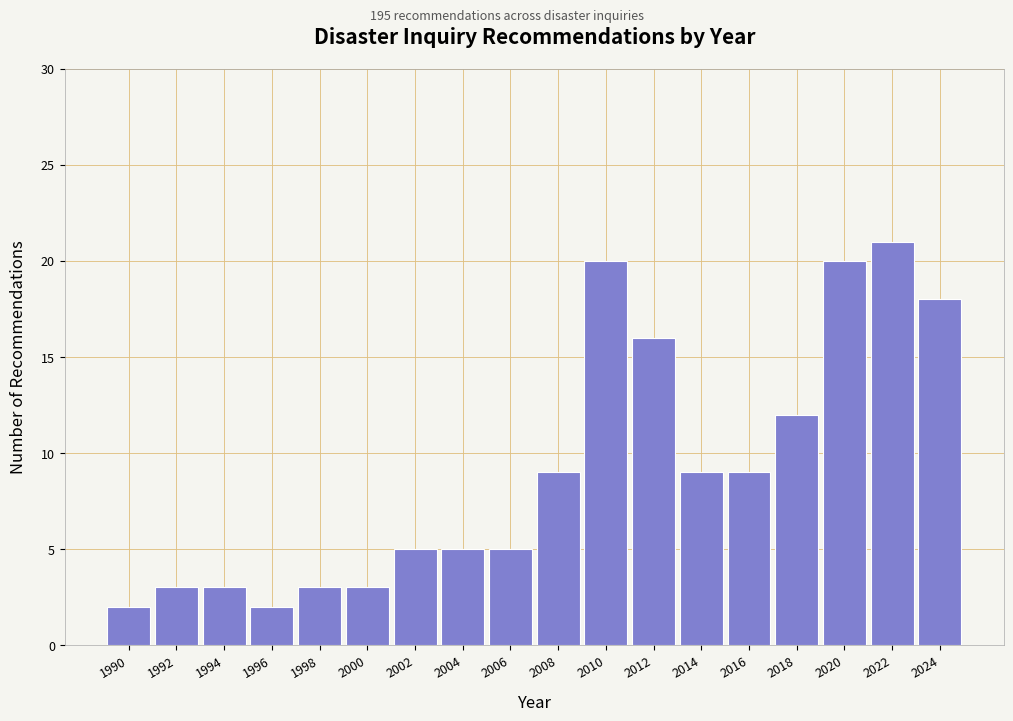

Reading right to left, what are all the values shown in this chart?

18	21	20	12	9	9	16	20	9	5	5	5	3	3	2	3	3	2